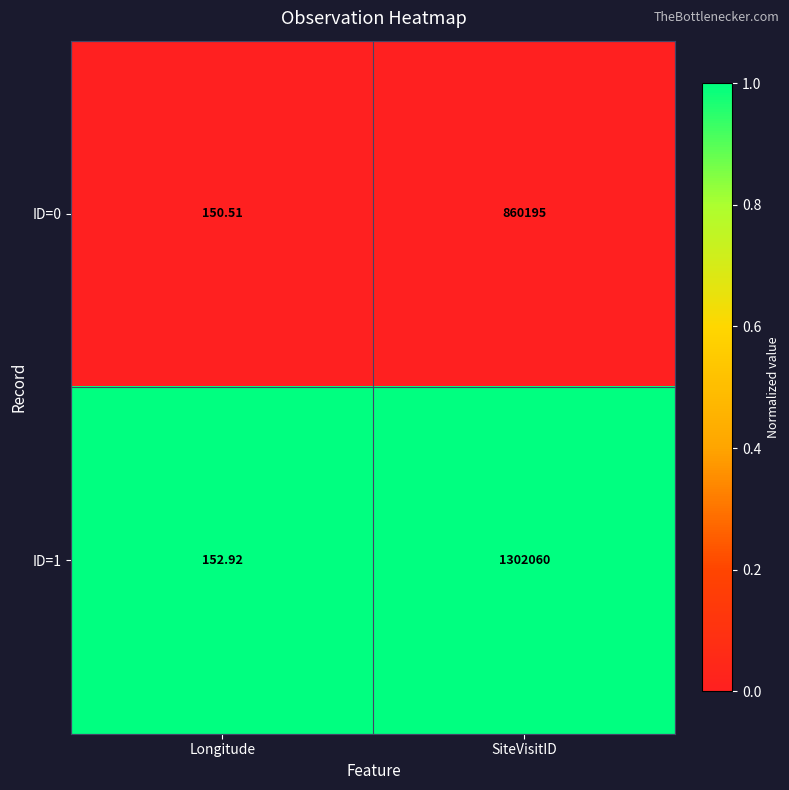

At which label is ID=0 closest to 430172?

Longitude